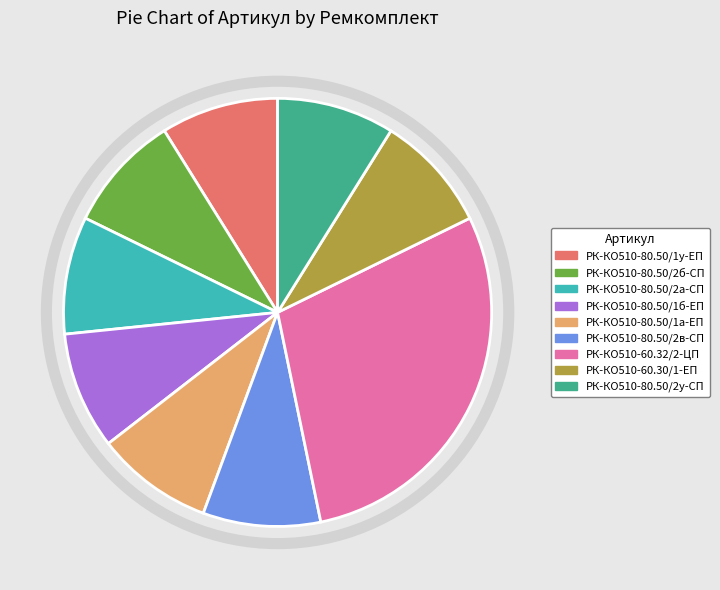

Is РК-КО510-80.50/2б-СП the majority of the pie?

No